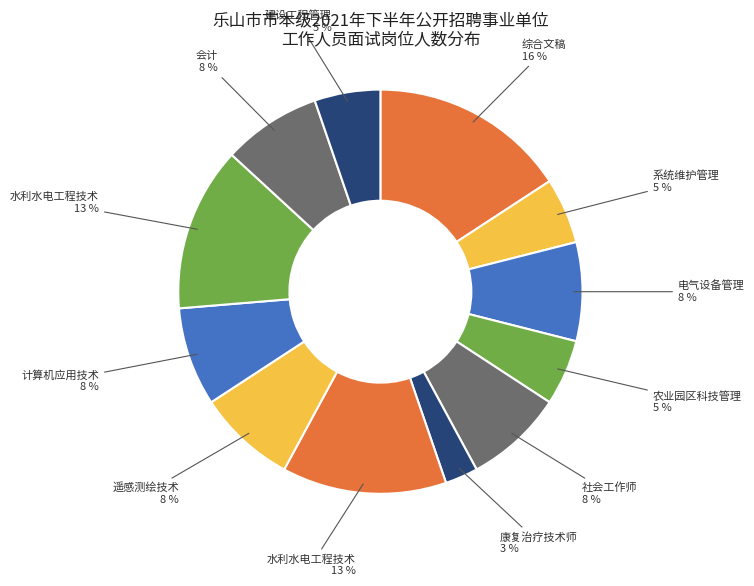

To the nearest percent, what is the difference between the largest and smallest slice percentages?

13%